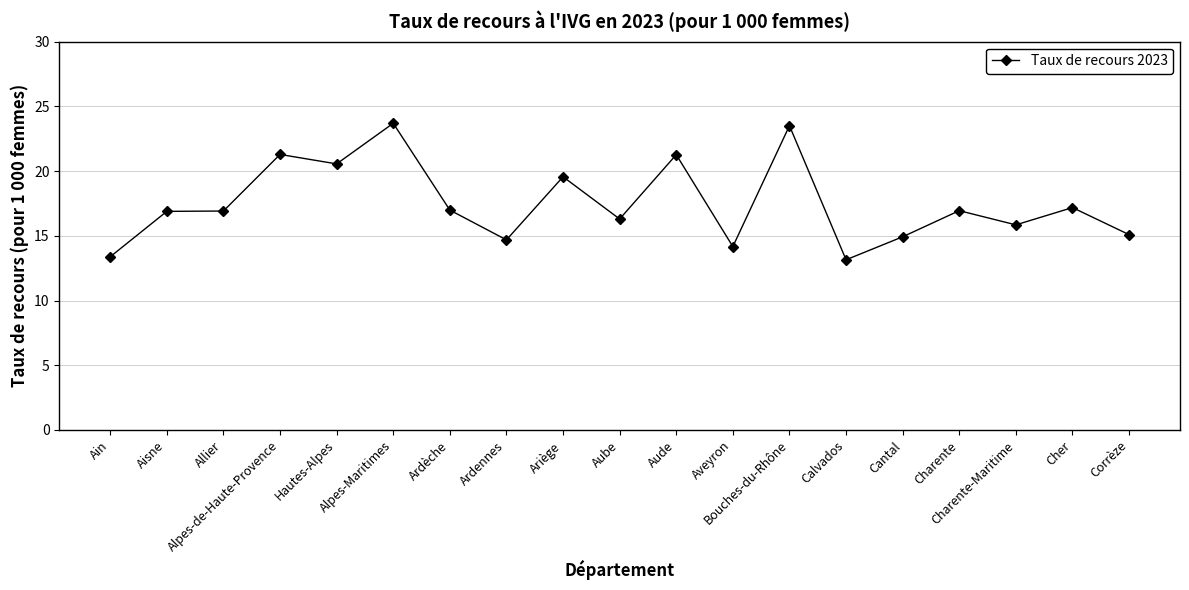

True or false: there are more than 2 points higher than both neighbors.

True